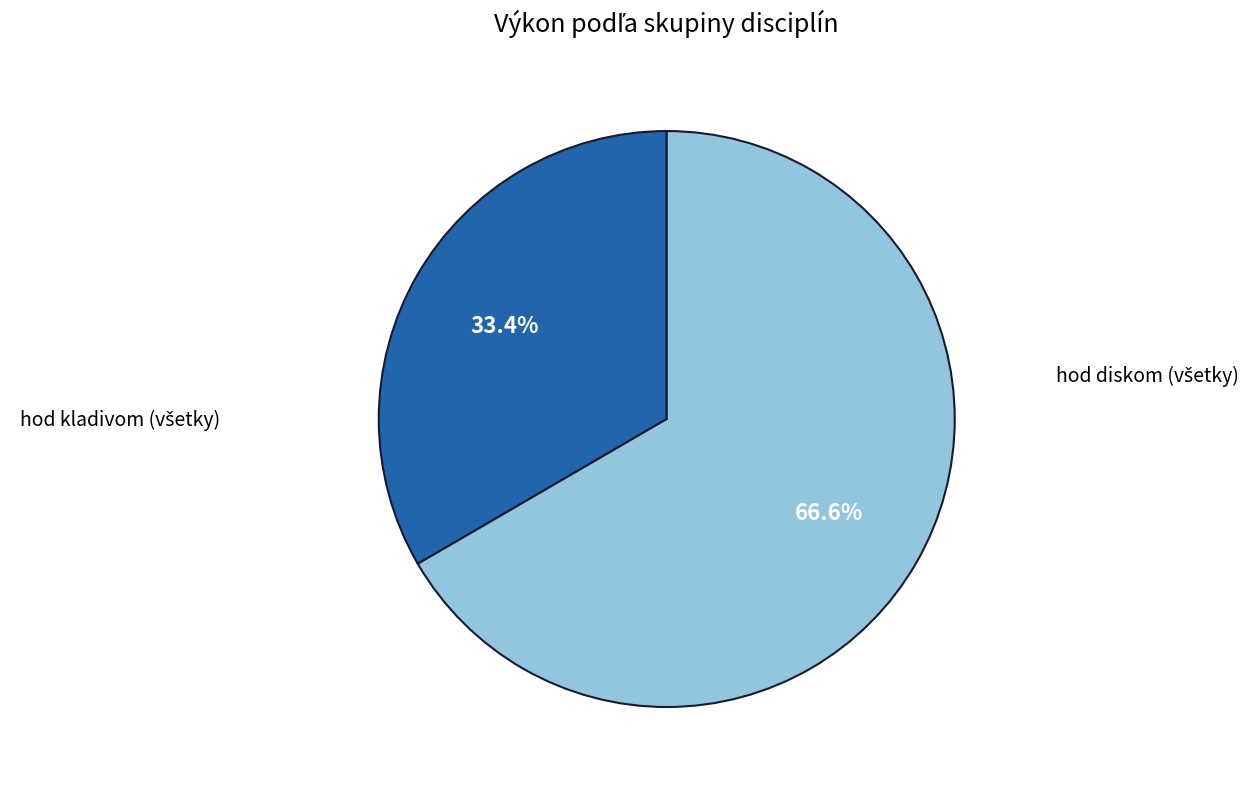

Is there any slice that represents more than half of the pie?

Yes